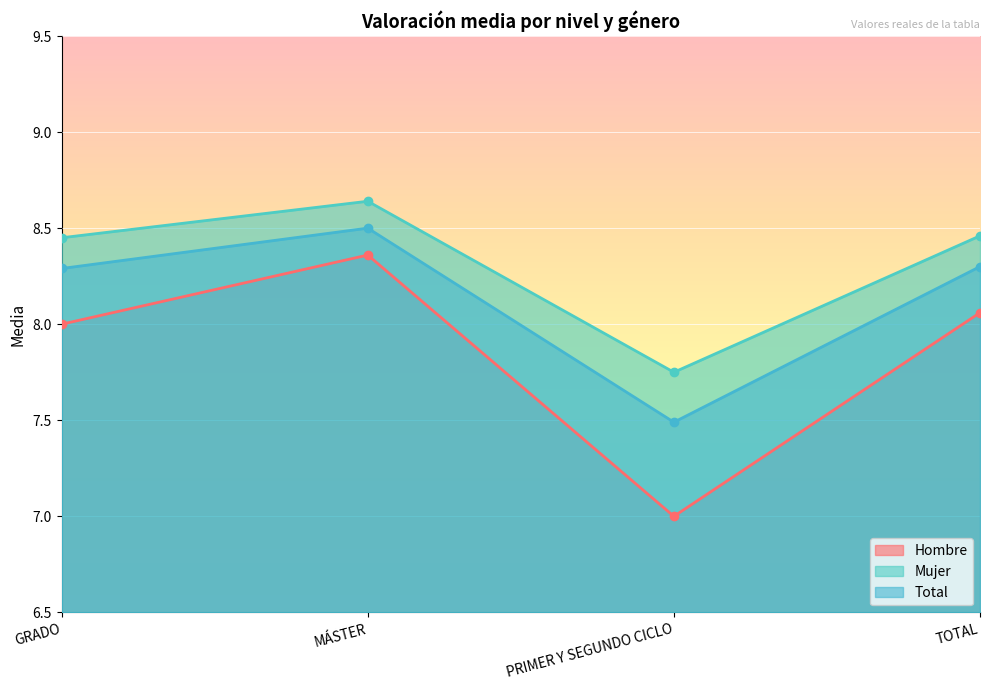

What is the label of the 1st point from the left?

GRADO